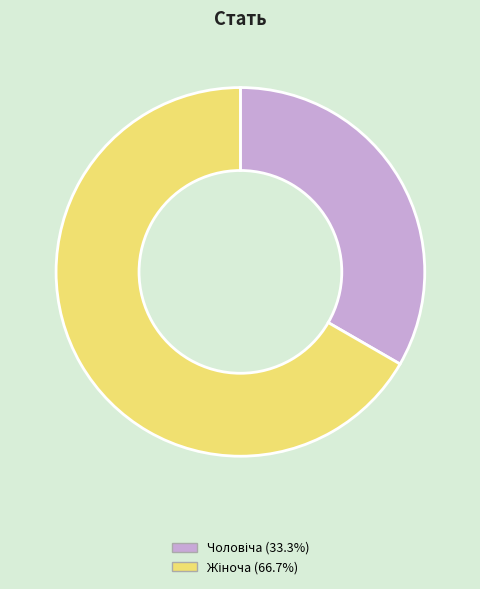

Is there a majority slice in this chart?

Yes